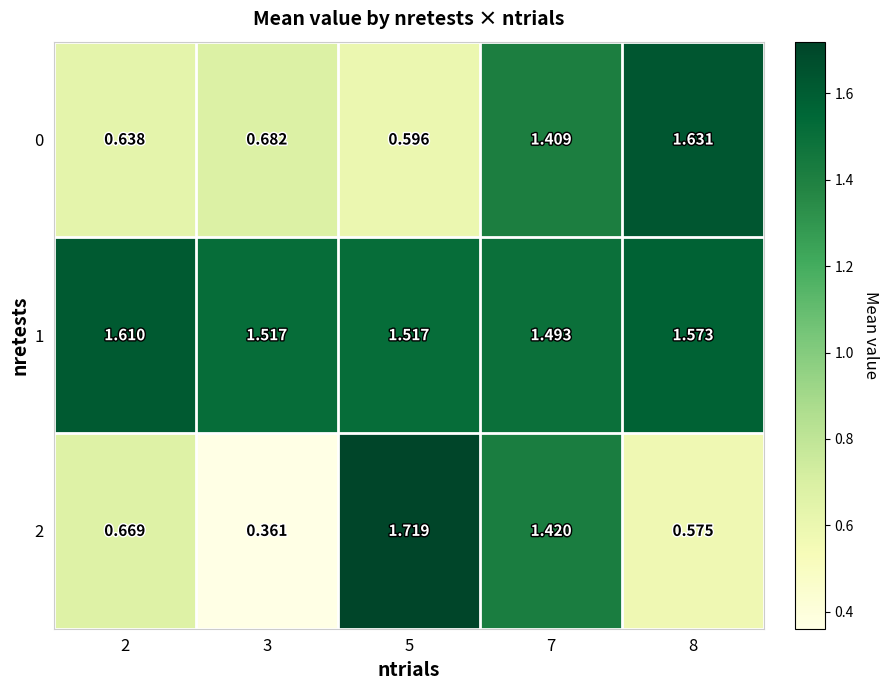

Is the value of 1 at 7 greater than the value of 2 at 2?

Yes